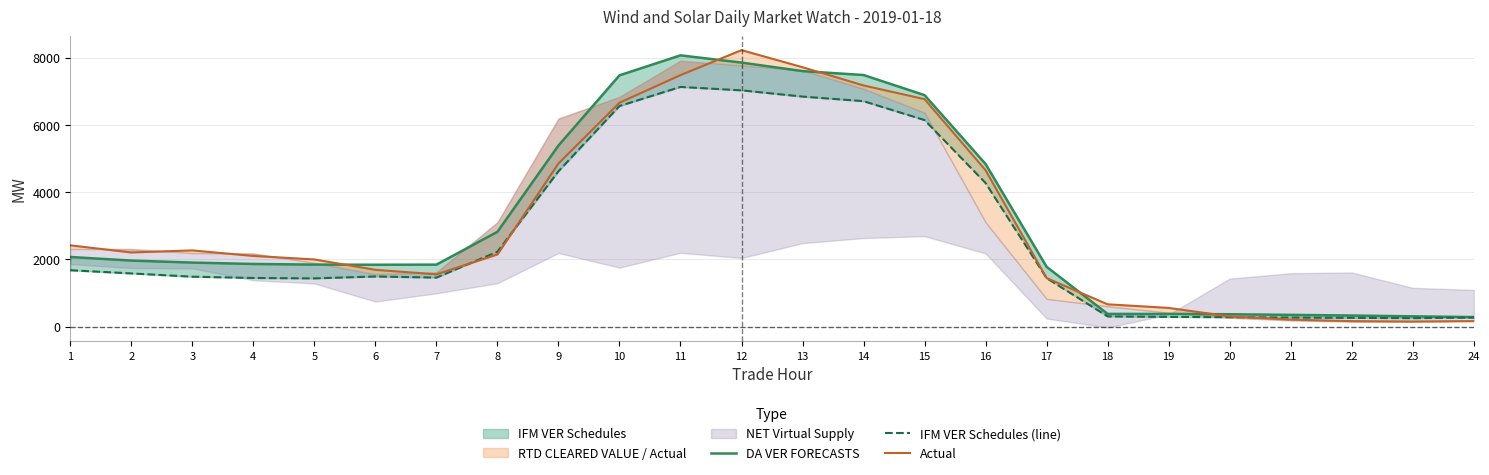

Reading left to right, extract all data points from this chart.

DA VER FORECASTS: 1=2072.9	2=1966.0	3=1906.4	4=1864.8	5=1846.1	6=1842.0	7=1845.0	8=2822.1	9=5387.9	10=7477.0	11=8072.1	12=7856.6	13=7603.3	14=7486.6	15=6887.9	16=4838.6	17=1780.0	18=378.8	19=378.7	20=369.1	21=350.2	22=330.6	23=306.8	24=284.8
IFM VER Schedules (line): 1=1678.4	2=1583.9	3=1486.6	4=1447.7	5=1436.2	6=1492.8	7=1459.3	8=2228.9	9=4622.9	10=6564.9	11=7132.4	12=7030.8	13=6845.4	14=6709.0	15=6146.0	16=4272.9	17=1443.1	18=304.4	19=290.0	20=280.6	21=269.8	22=261.5	23=252.5	24=269.8
Actual: 1=2419.0	2=2207.8	3=2268.4	4=2103.8	5=1999.4	6=1690.3	7=1556.5	8=2146.9	9=4854.4	10=6662.0	11=7484.3	12=8227.0	13=7718.7	14=7176.9	15=6768.6	16=4653.8	17=1445.3	18=664.2	19=557.6	20=304.8	21=209.3	22=163.7	23=153.8	24=163.8